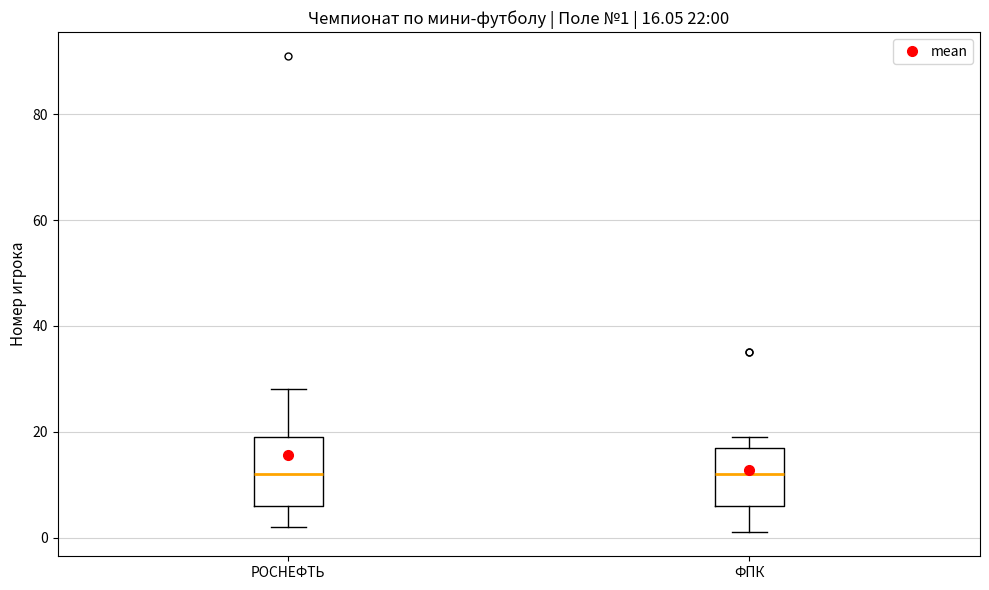

Comparing the boxes themselves (not the whiskers), which one is the tallest?

РОСНЕФТЬ